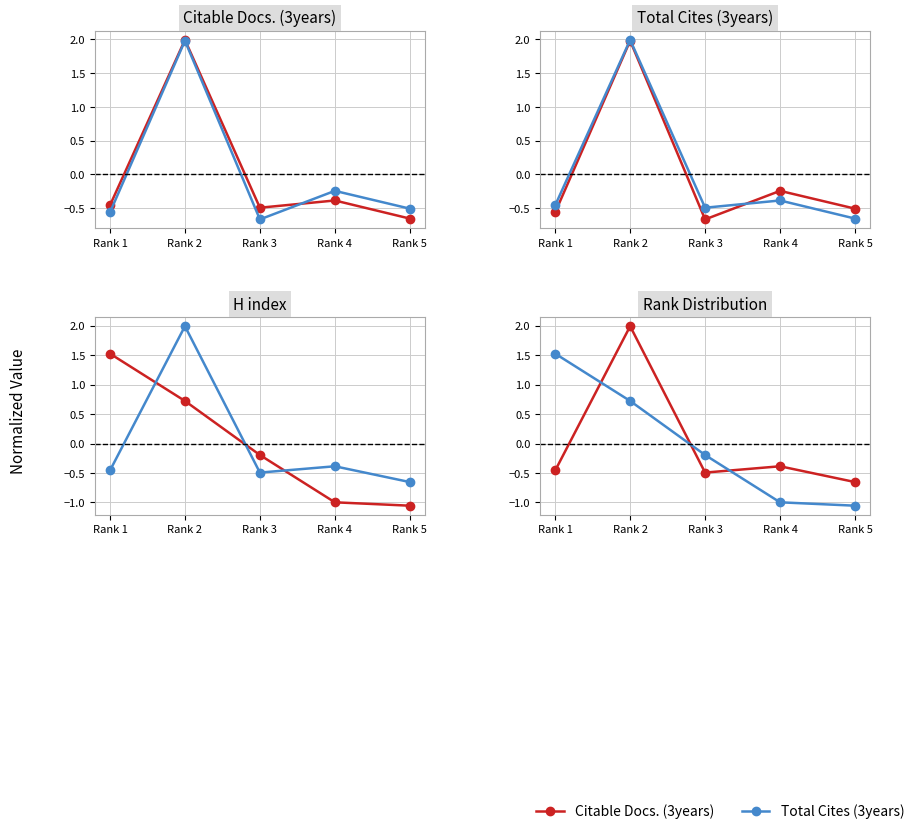

Is it true that Citable Docs. equals 2.0 at Rank 2?

True